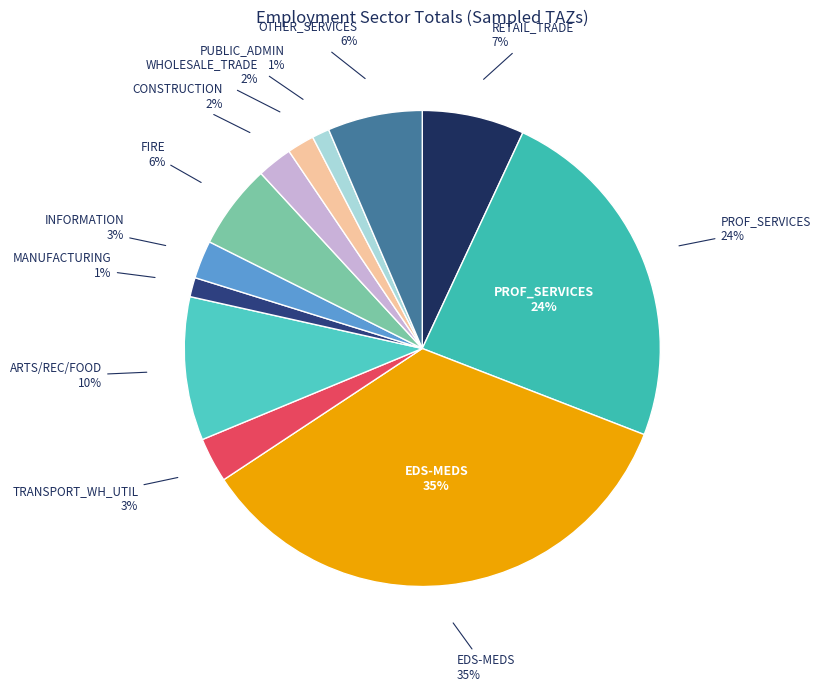

Is it true that AG_MINING=8 (TAZ 3) is 12% of the pie?

False